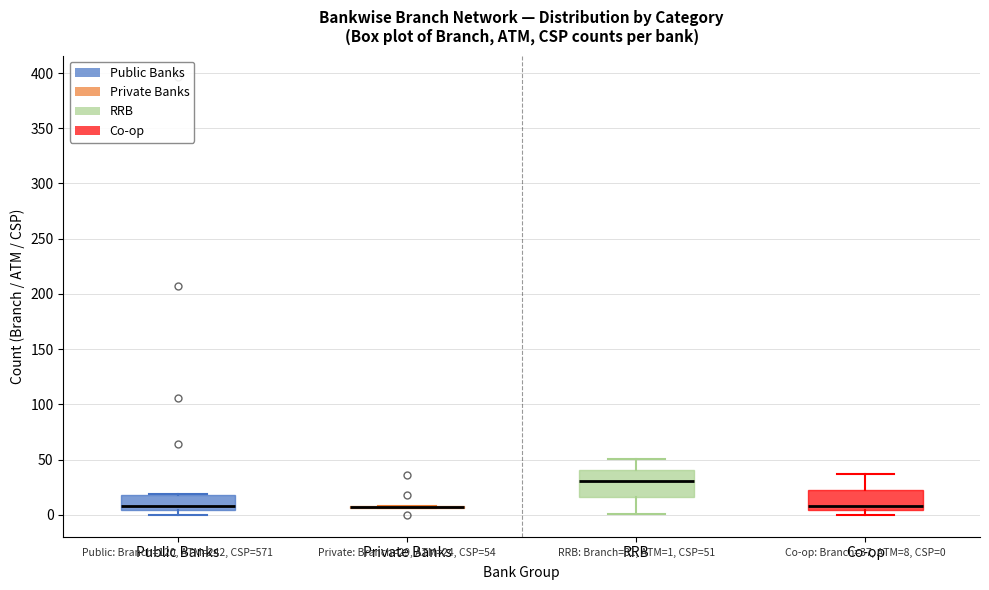

Comparing the boxes themselves (not the whiskers), which one is the tallest?

RRB